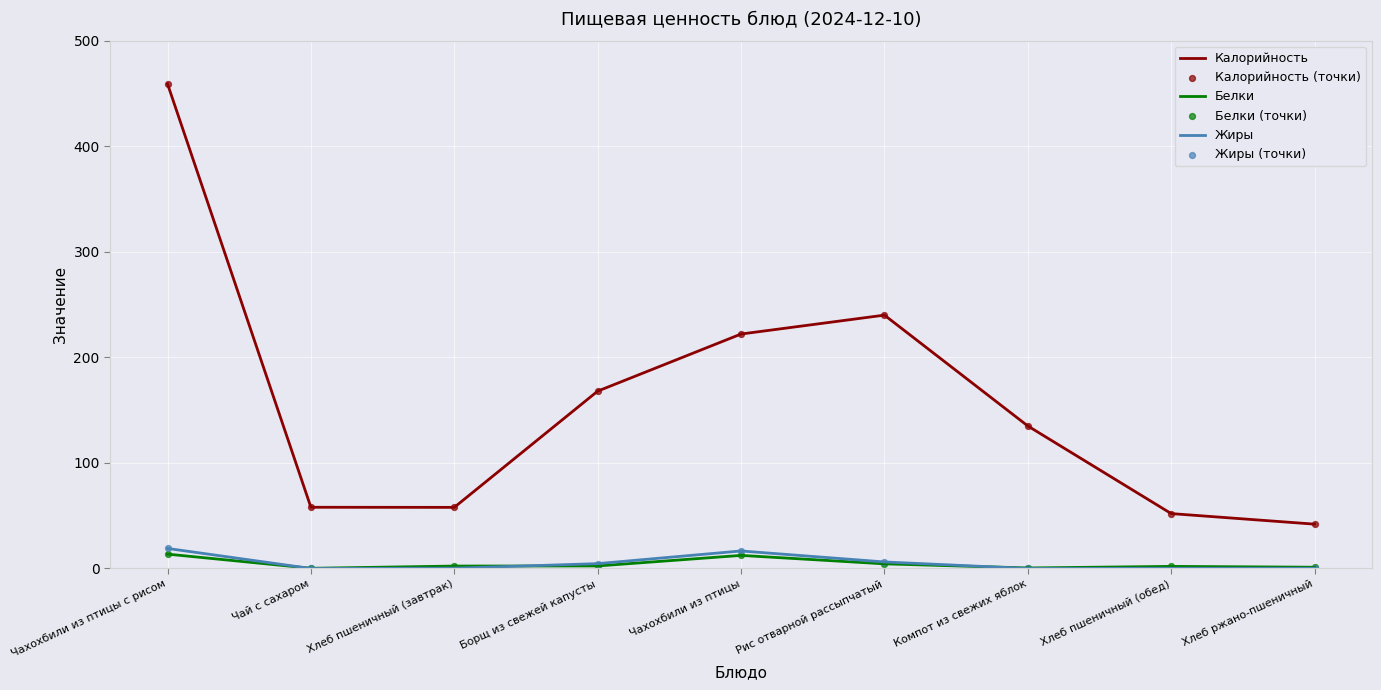

At which category is the sum across all series the highest?

Чахохбили из птицы с рисом